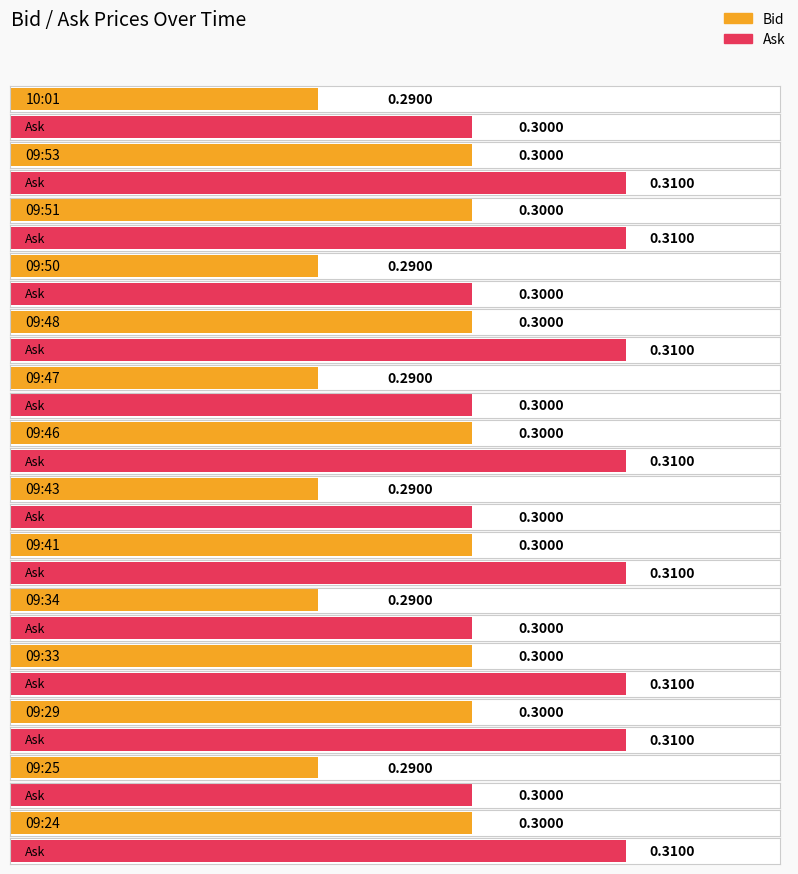

Reading left to right, list all the values displayed in this chart.

Bid: 0.3	0.3	0.3	0.3	0.3	0.3	0.3	0.3	0.3	0.3	0.3	0.3	0.3	0.3
Ask: 0.3	0.3	0.3	0.3	0.3	0.3	0.3	0.3	0.3	0.3	0.3	0.3	0.3	0.3